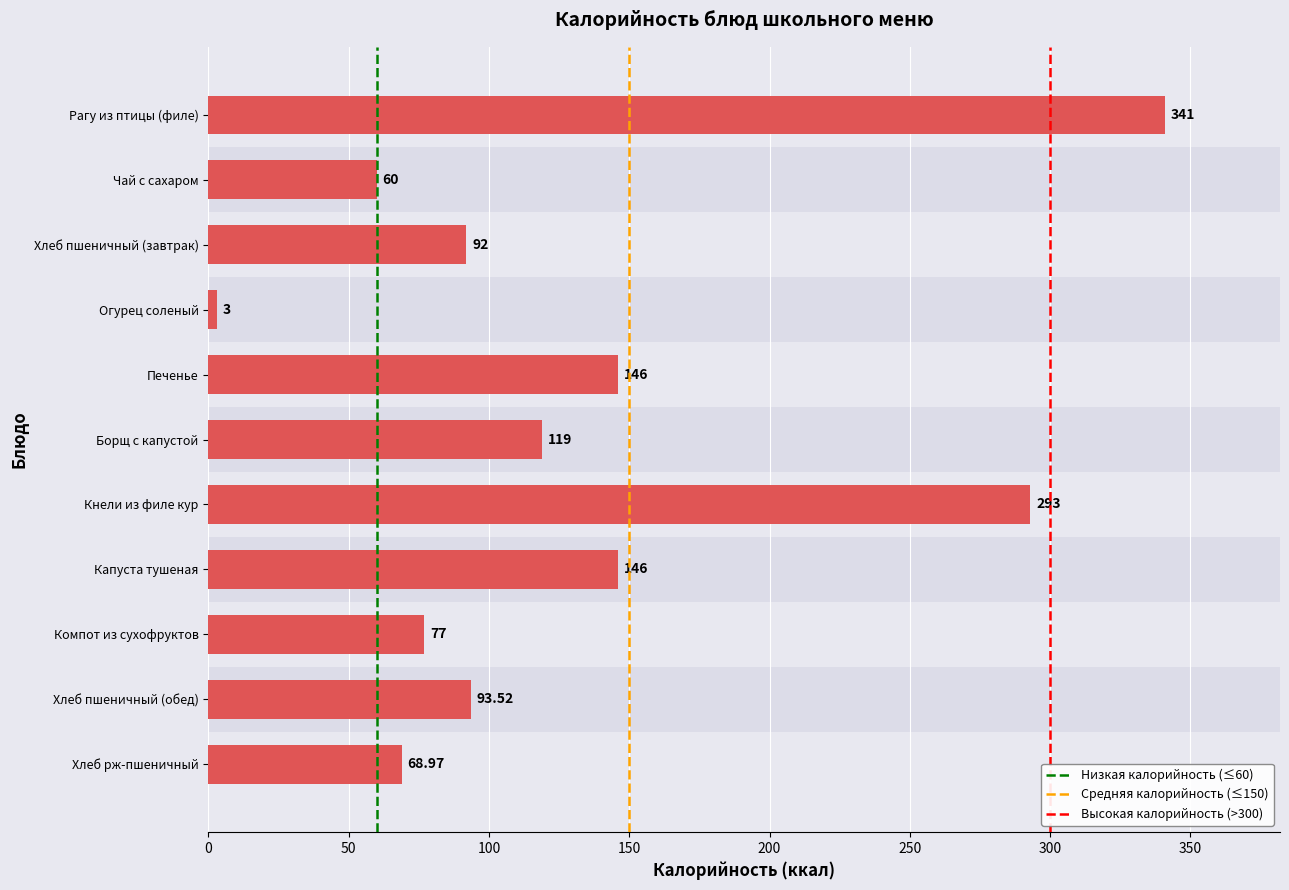

What is the average value?

130.9